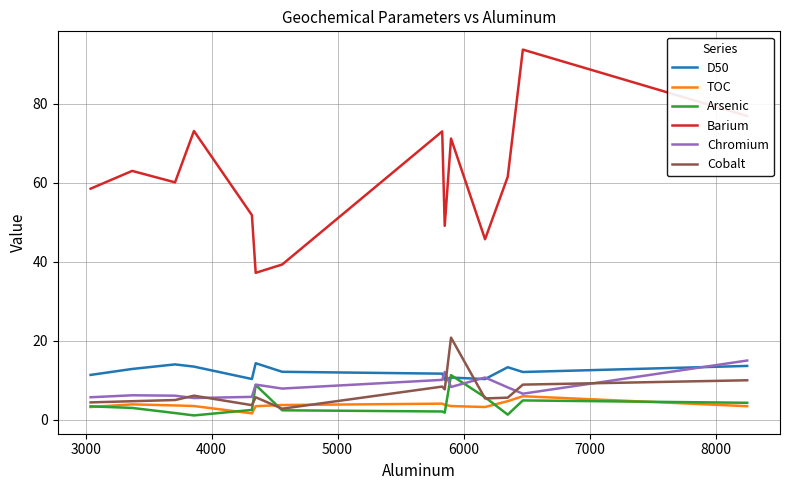

What is the maximum value shown in the chart?

93.7